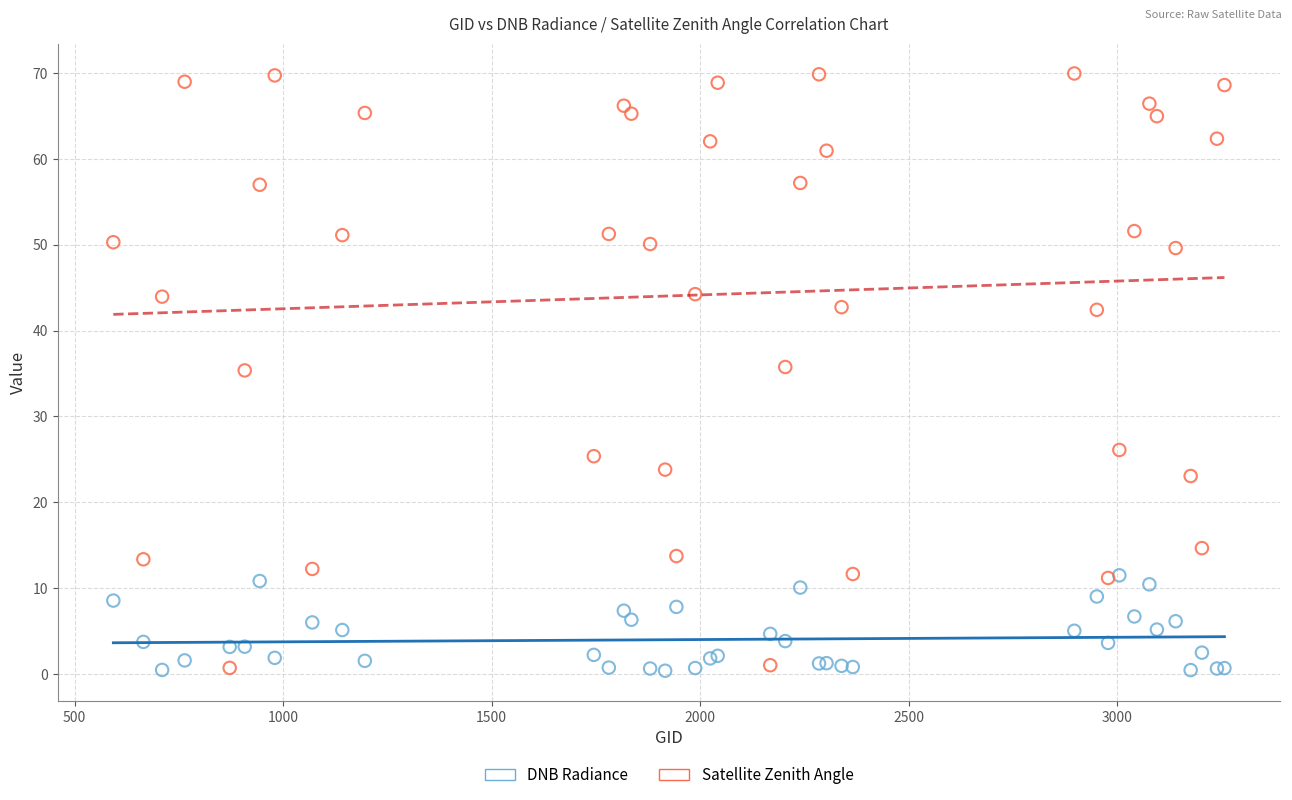

What are all the series names shown in the legend?

DNB Radiance, Satellite Zenith Angle